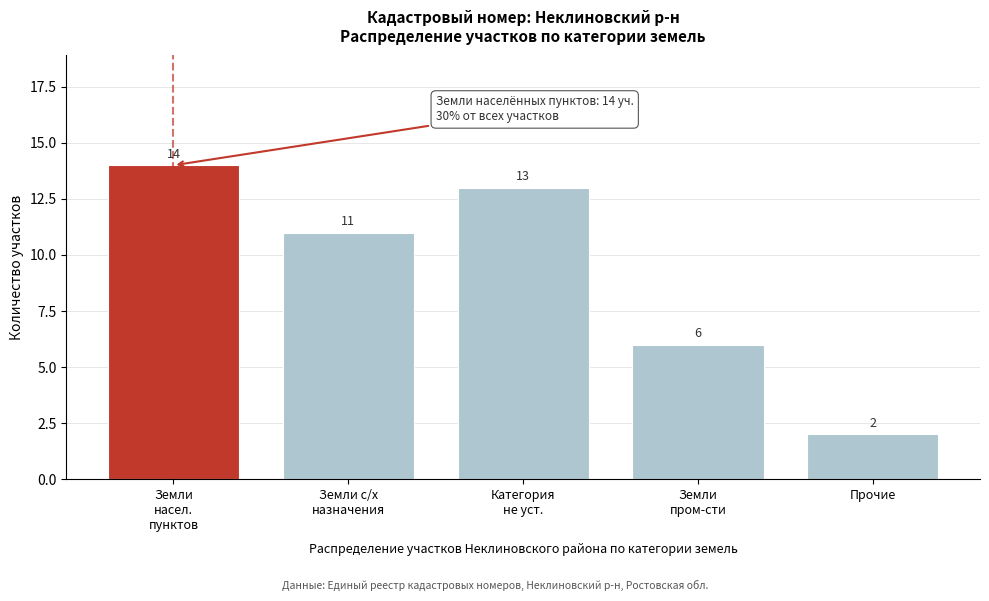

Reading right to left, transcribe all the data shown in this chart.

2	6	13	11	14